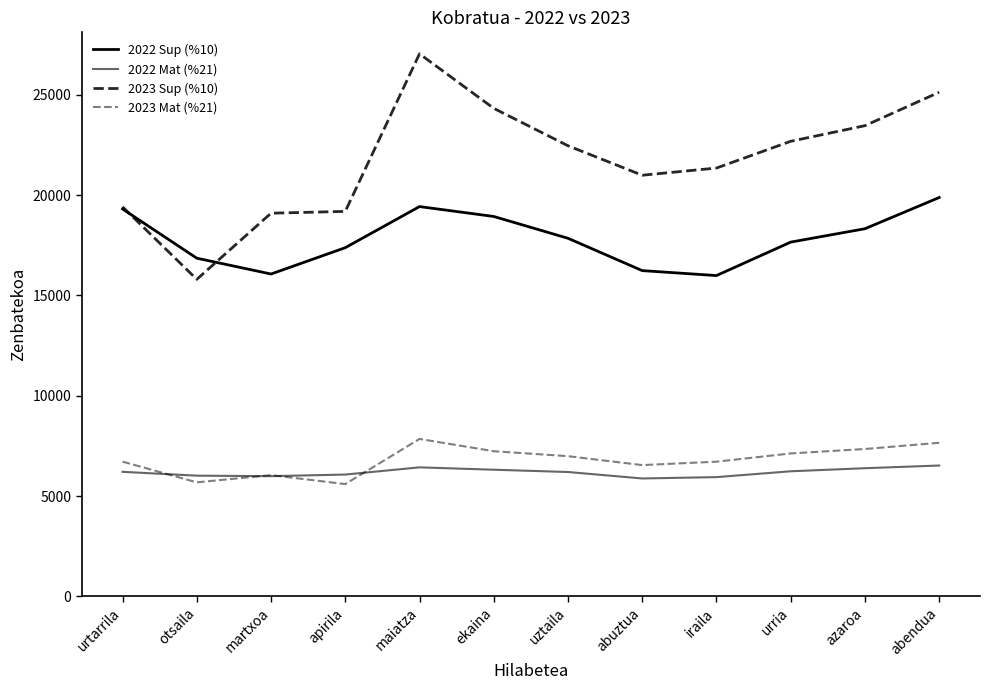

After their last crossing, which series has the higher values: 2022 Mat (%21) or 2023 Mat (%21)?

2023 Mat (%21)